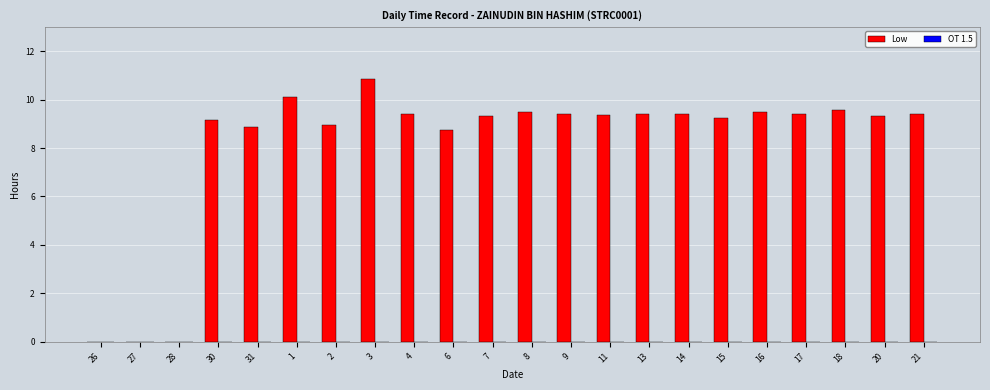

Is it true that the value at 4 is 9.4?

True